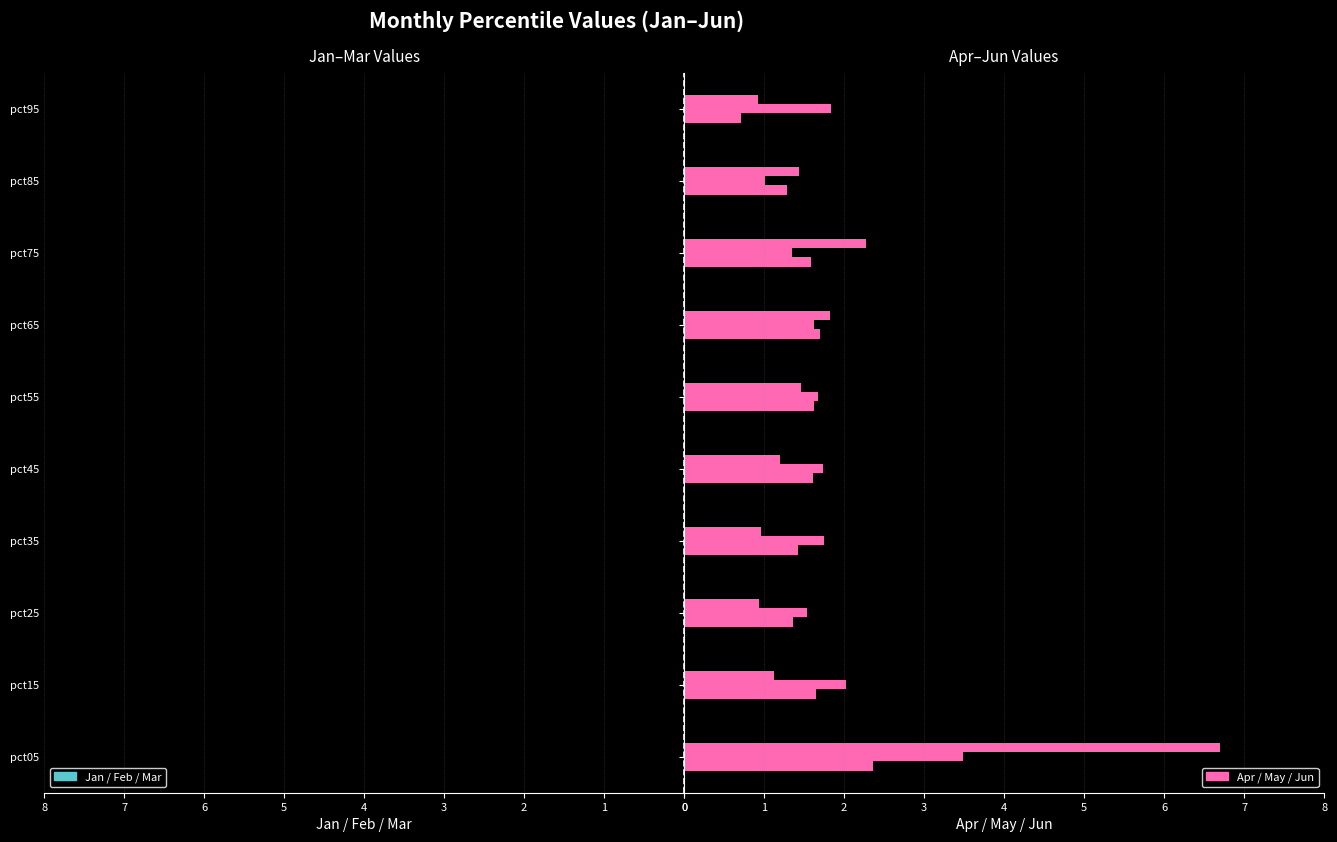

How many bars are there in total?

60